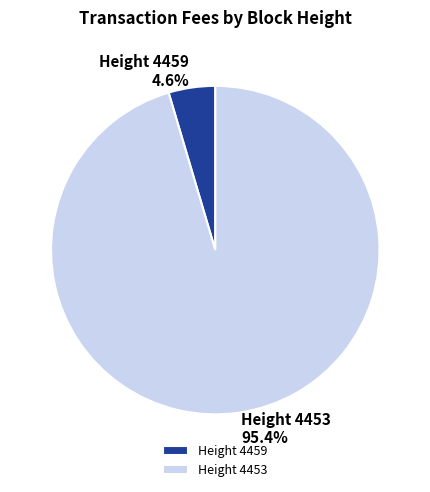

Is the sum of Height 4453 and Height 4459 greater than half?

Yes